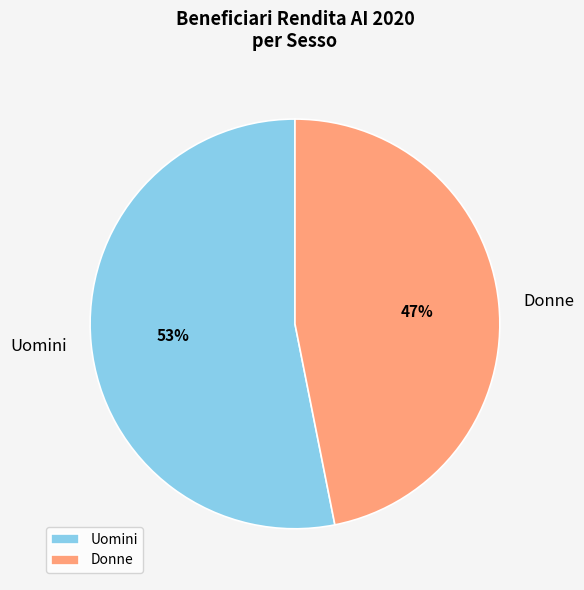

True or false: Donne accounts for 41% of the total.

False